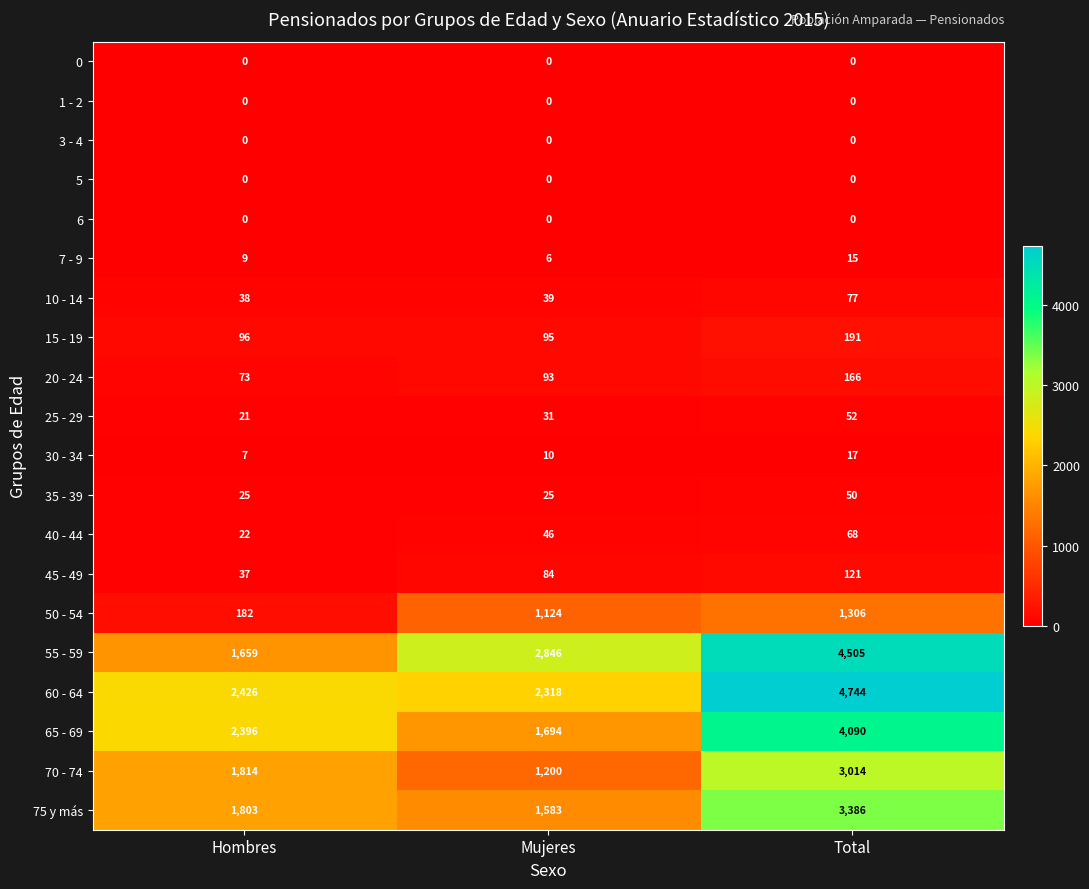

List the labels in order of 75 y más value, smallest first.

Mujeres, Hombres, Total